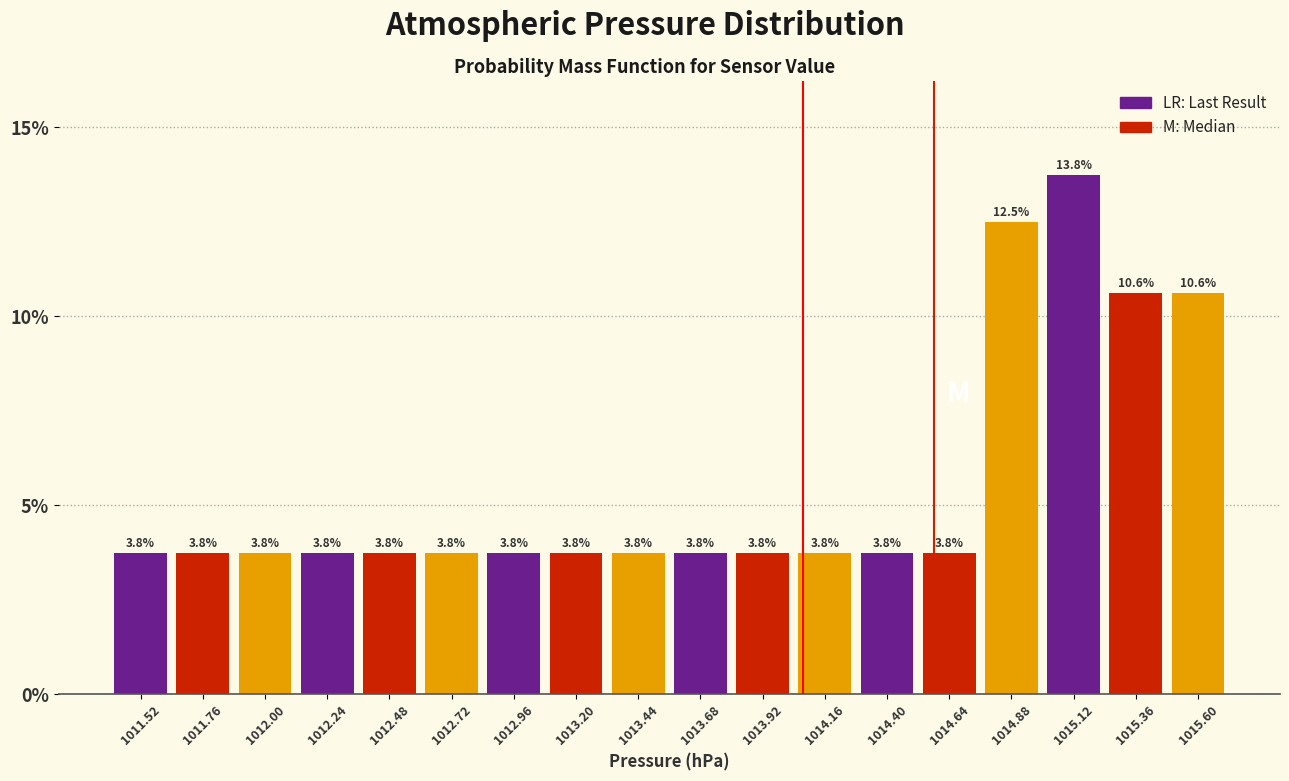

Reading left to right, transcribe this chart: for each bar, give the range it covers on the x-axis and its height. The bar edges are not printed on the chart, so give them approximately, as read against the axis.

1011.40 to 1011.64: 3.8
1011.64 to 1011.88: 3.8
1011.88 to 1012.12: 3.8
1012.12 to 1012.36: 3.8
1012.36 to 1012.60: 3.8
1012.60 to 1012.84: 3.8
1012.84 to 1013.08: 3.8
1013.08 to 1013.32: 3.8
1013.32 to 1013.56: 3.8
1013.56 to 1013.80: 3.8
1013.80 to 1014.04: 3.8
1014.04 to 1014.28: 3.8
1014.28 to 1014.52: 3.8
1014.52 to 1014.76: 3.8
1014.76 to 1015.00: 12.5
1015.00 to 1015.24: 13.8
1015.24 to 1015.48: 10.6
1015.48 to 1015.72: 10.6